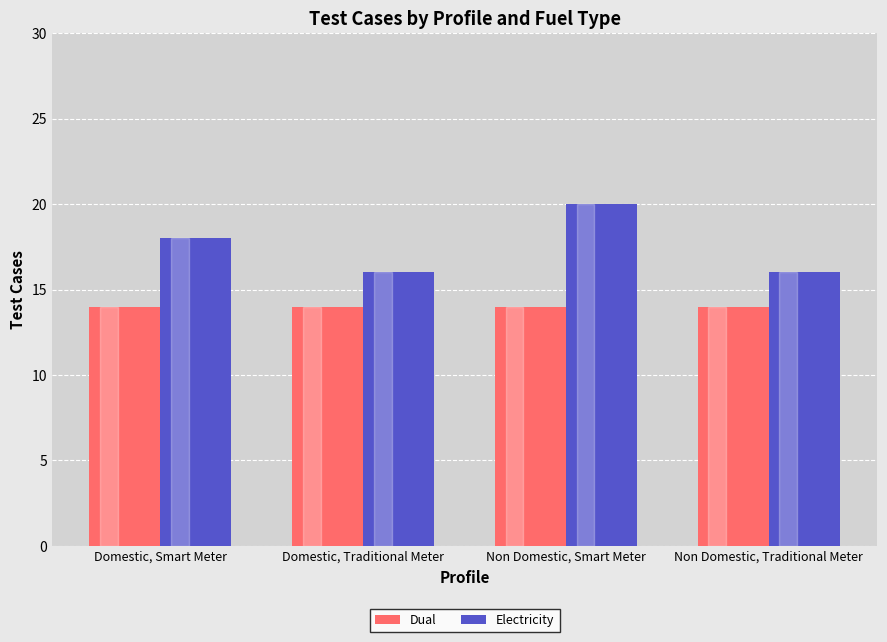

How many bars are there in total?

8